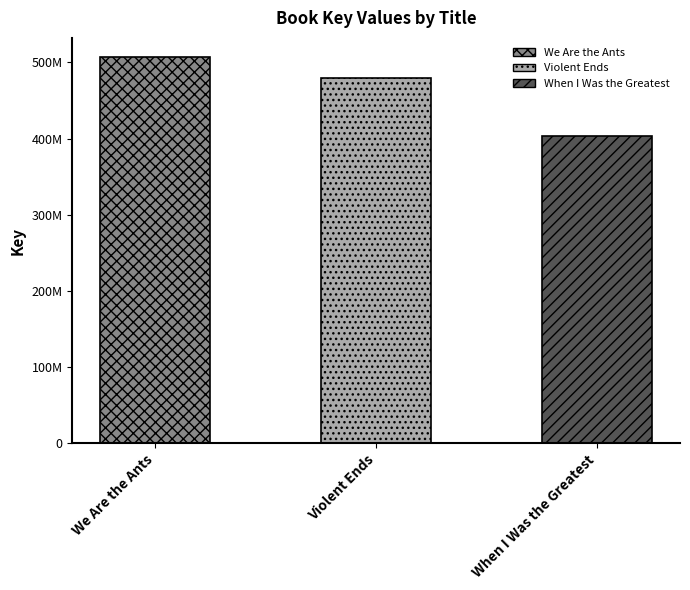

Reading right to left, what are all the values shown in this chart?

403685668	479823994	506945211